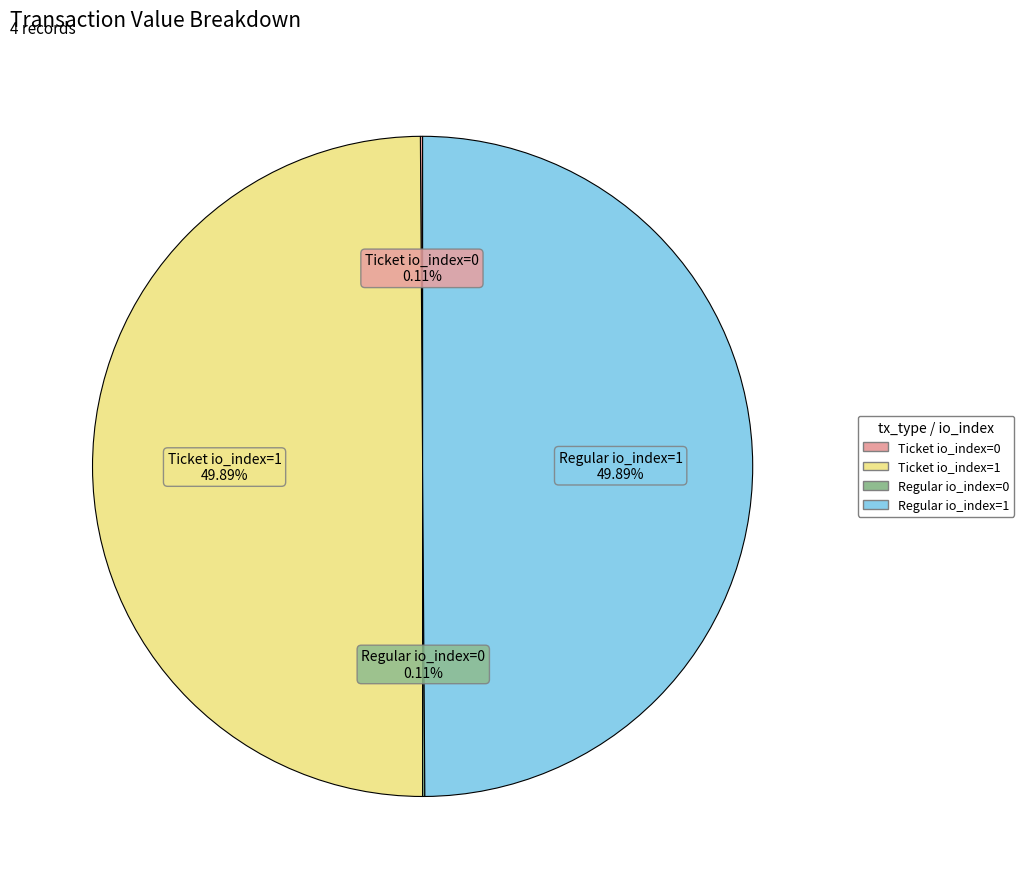

Do Regular io_index=1 and Ticket io_index=1 together represent more than half of the pie?

Yes